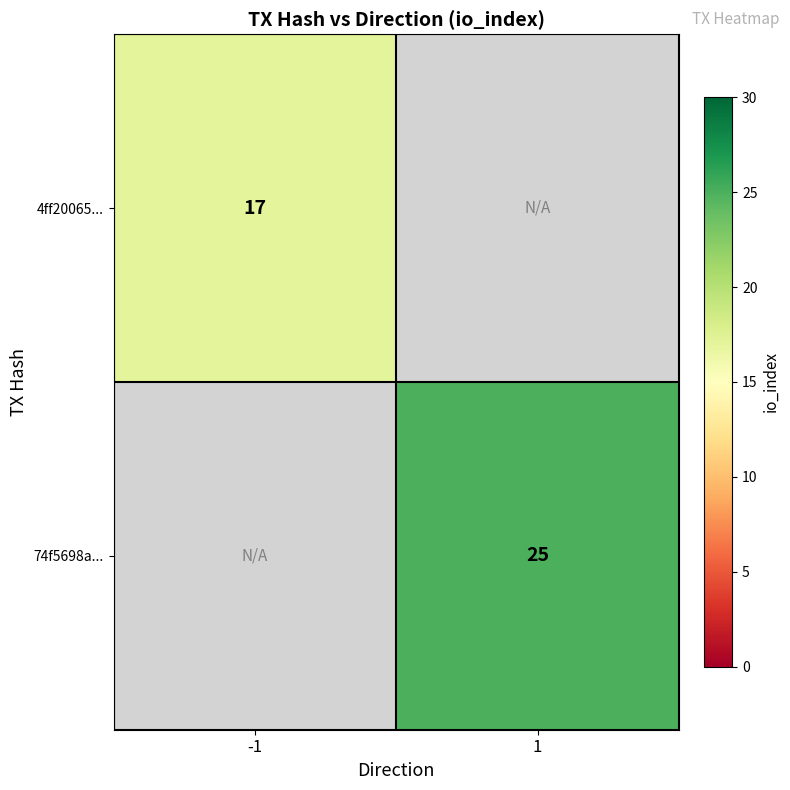

The 4ff20065... series shows 17 at -1. True or false?

True